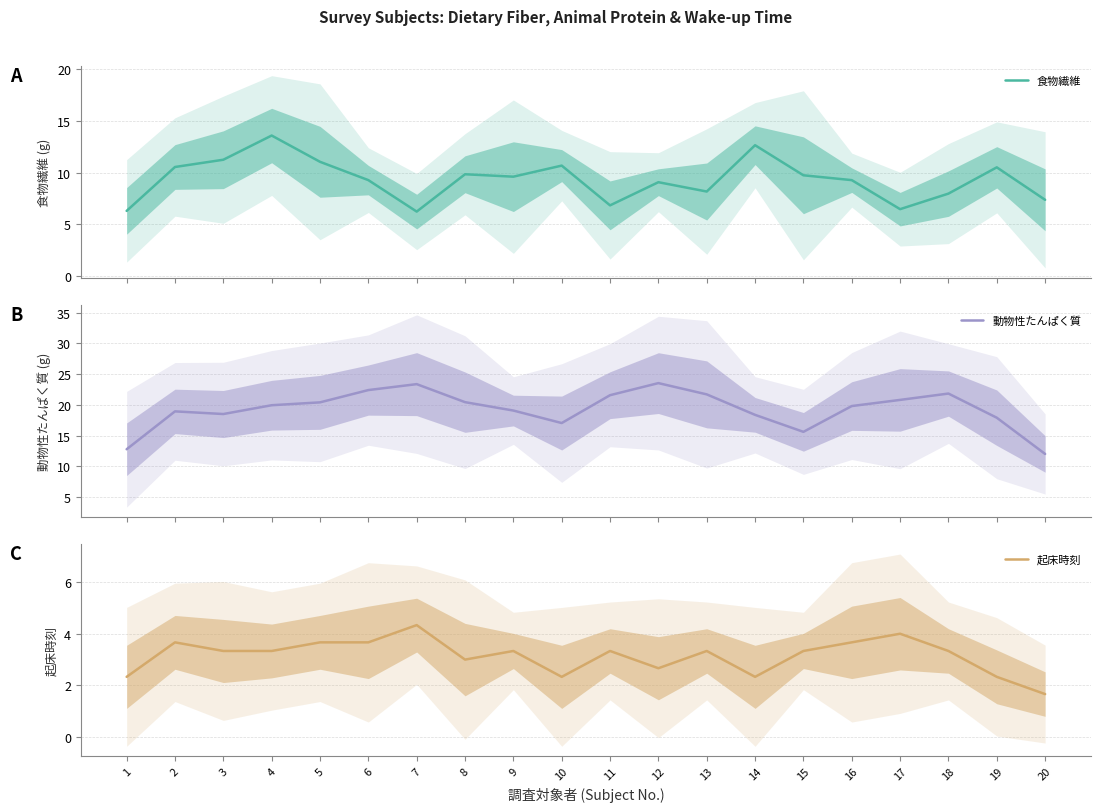

The value of 動物性たんぱく質 at 2 is 12.7. True or false?

False